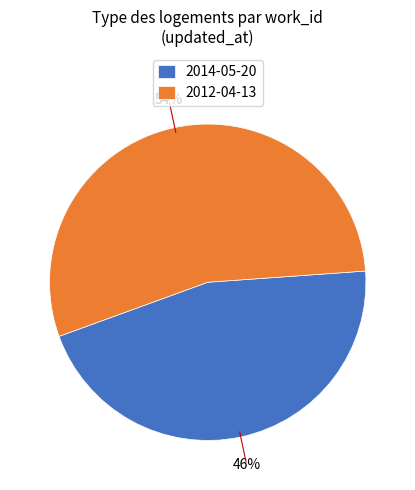

How many segments does this pie chart have?

2